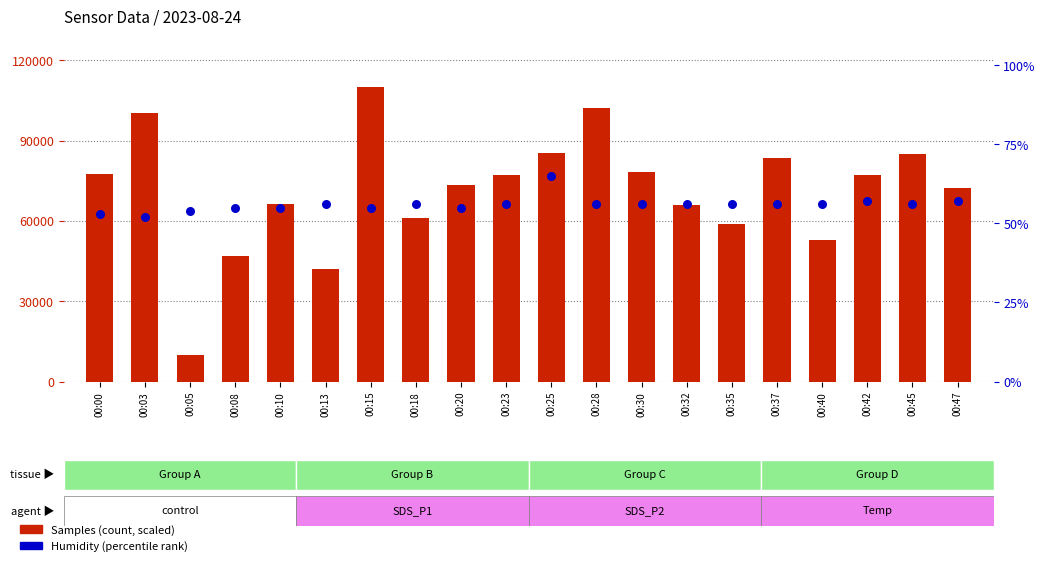

Which series has the widest spread of Y values?

Samples (count)